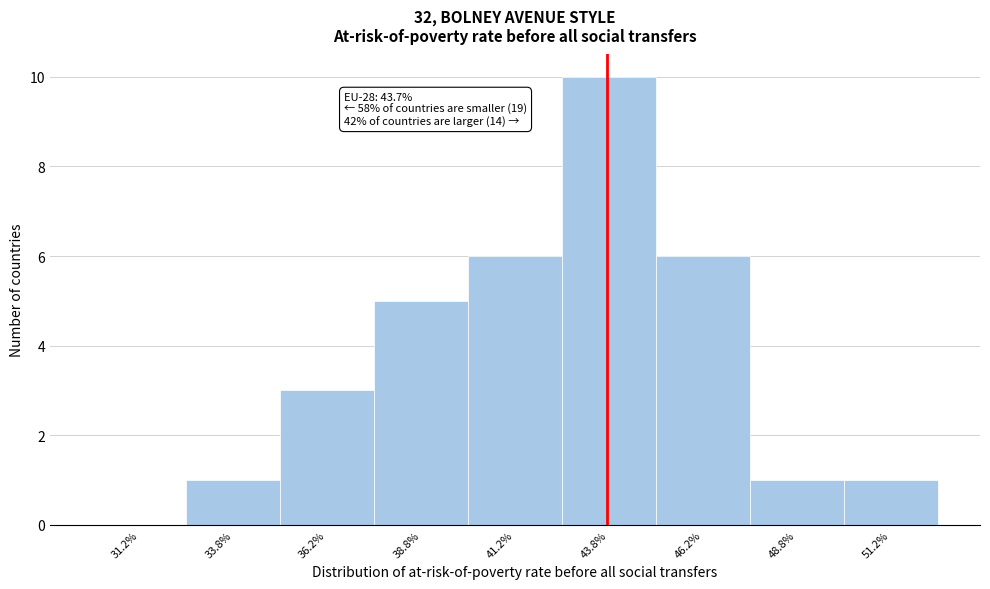

Which range on the x-axis has the tallest bar?

42.5 to 45.0